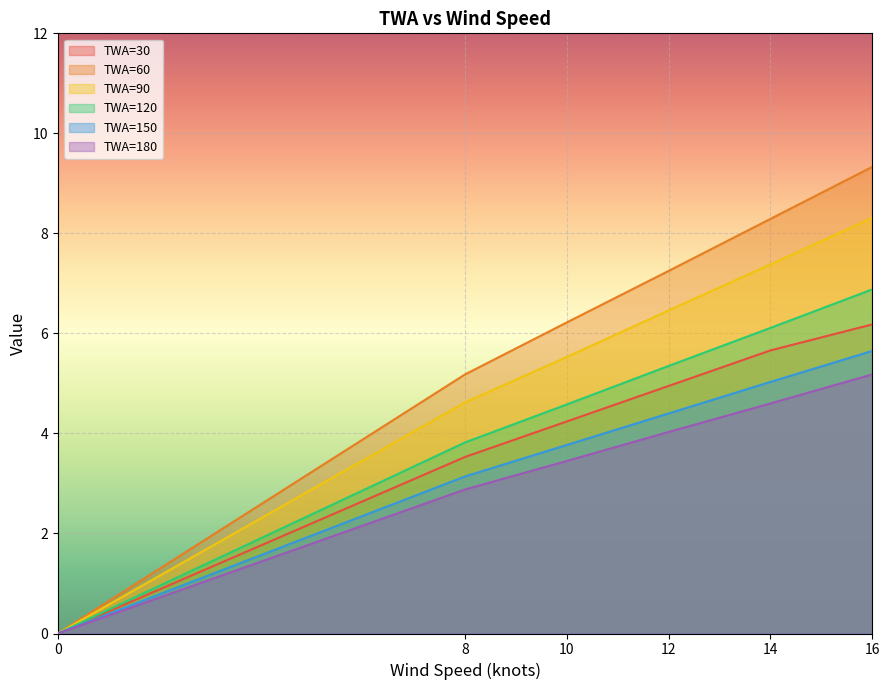

True or false: TWA=120 has more than 2 points higher than both neighbors.

False